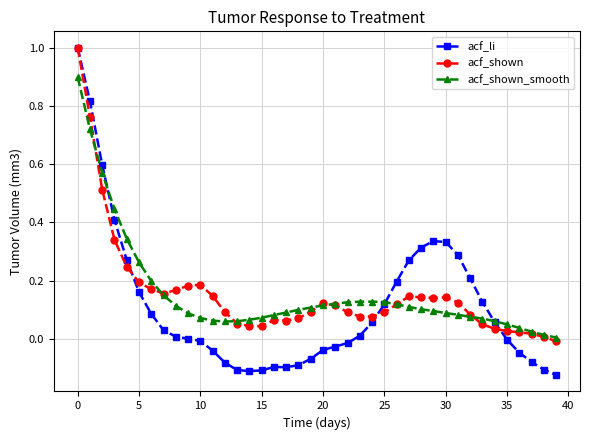

What is the maximum value shown in the chart?

1.0